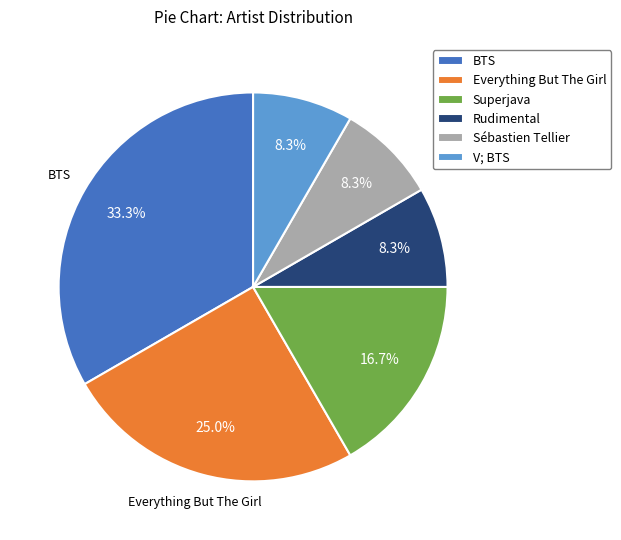

Is there any slice that represents more than half of the pie?

No